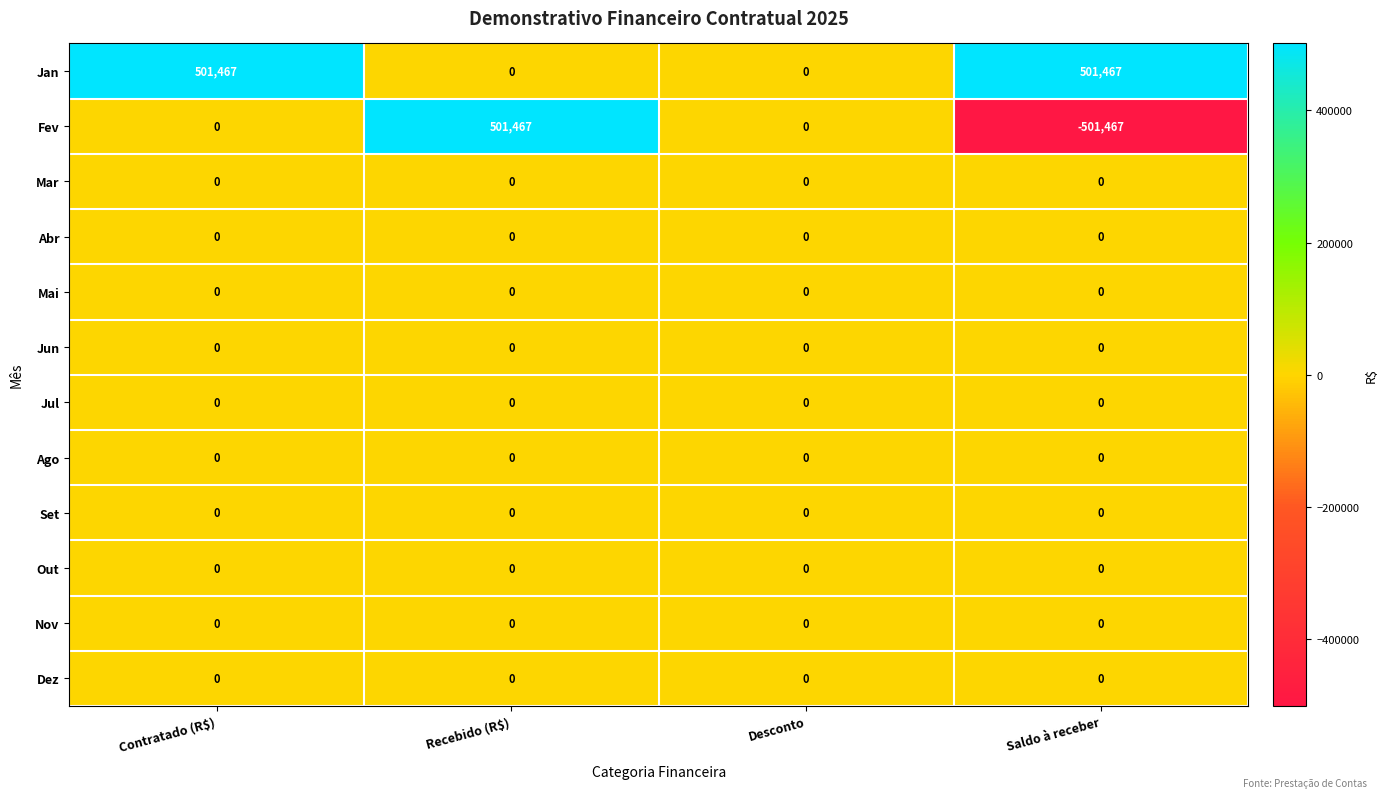

Which series has the largest total across all categories?

Jan